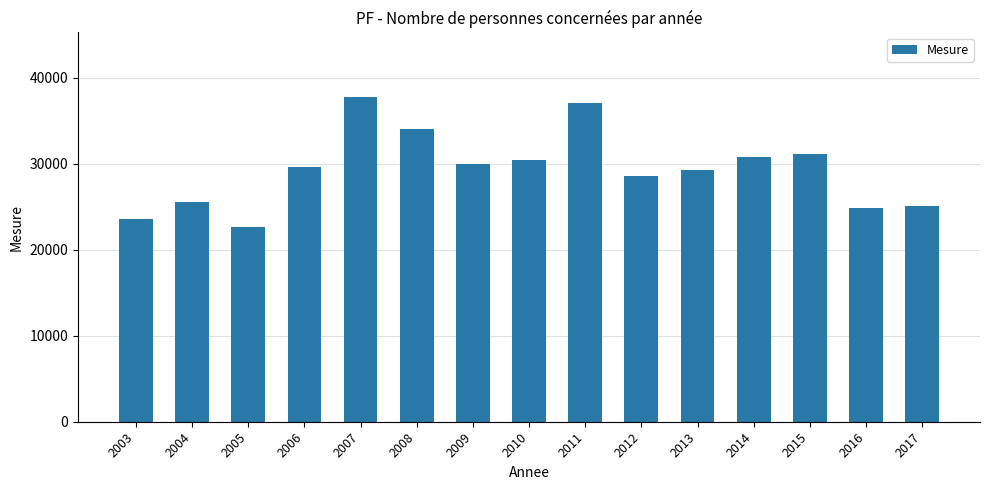

Reading left to right, list all the values displayed in this chart.

2003=23627	2004=25544	2005=22637	2006=29623	2007=37752	2008=34062	2009=29978	2010=30434	2011=37128	2012=28547	2013=29281	2014=30814	2015=31169	2016=24918	2017=25138